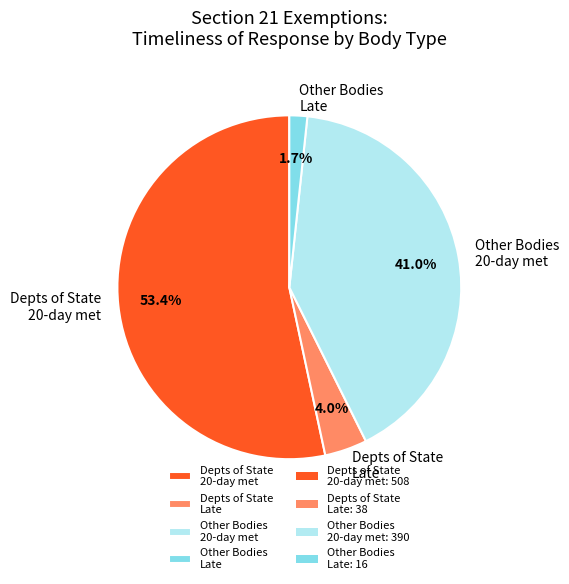

Rank the categories by value from lowest to highest.

Other Bodies Late, Depts of State Late, Other Bodies 20-day met, Depts of State 20-day met